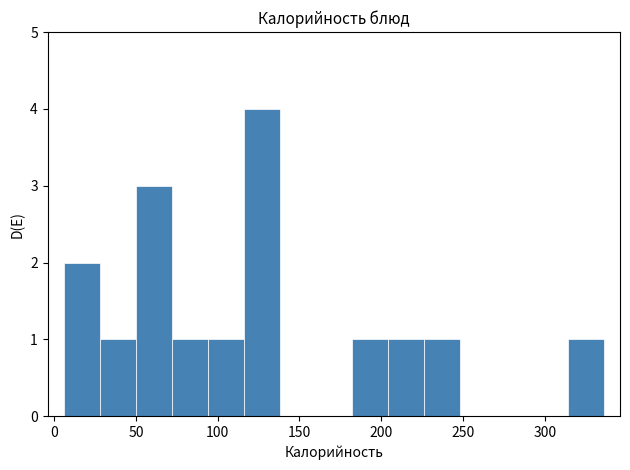

Over which range of the x-axis is the bar tallest?

116 to 138